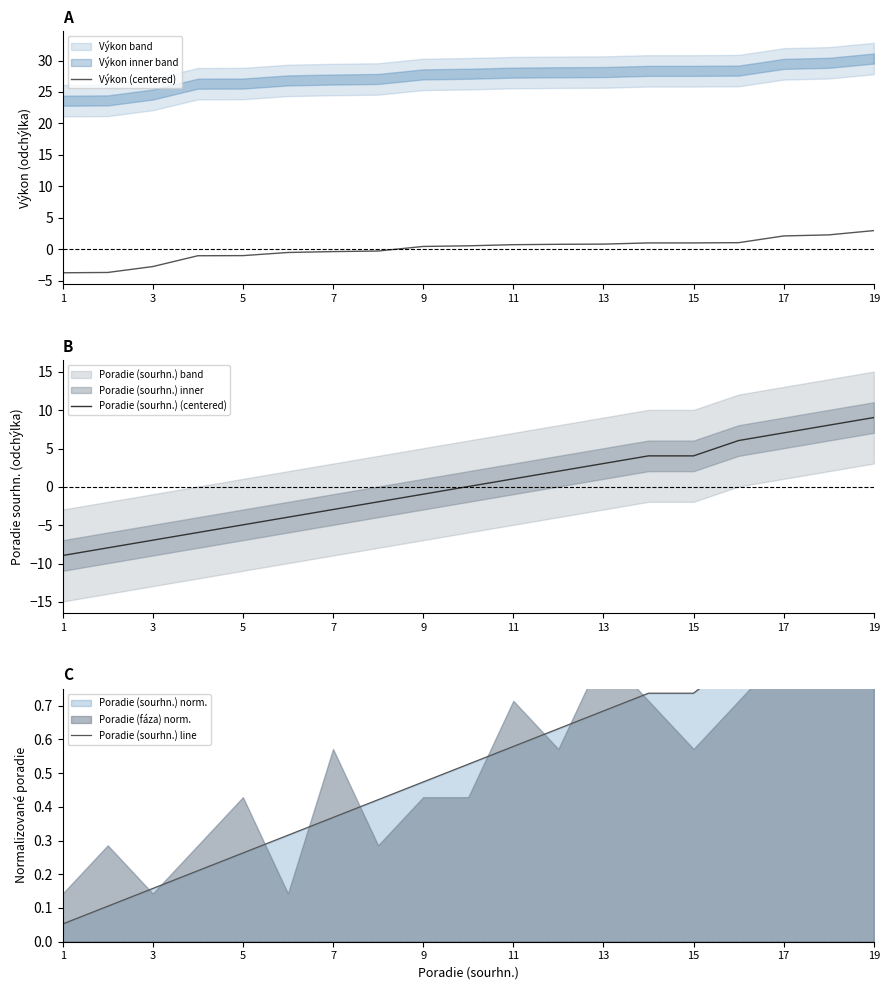

Is it true that Výkon (centered) equals 2.1 at 17?

True